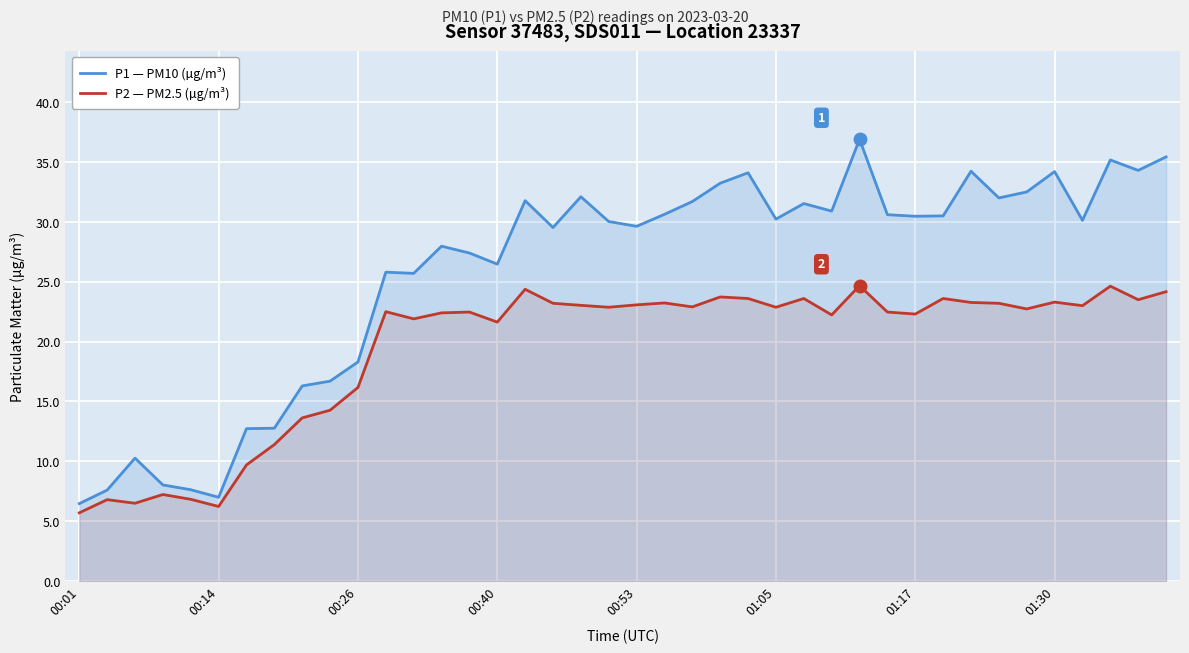

Where is P1 — PM10 (µg/m³) nearest to the value 21?

00:26